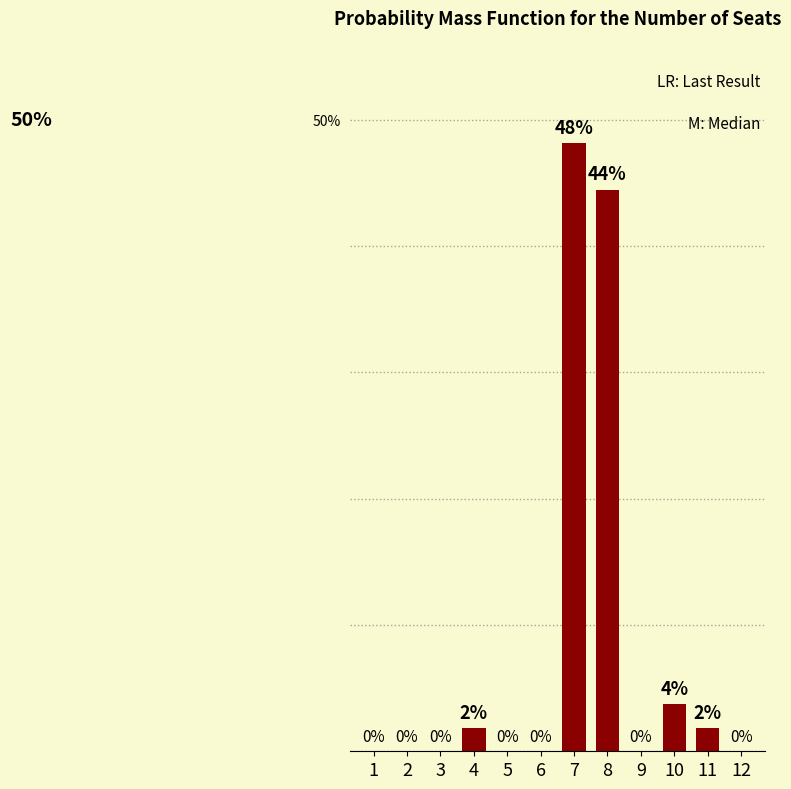

Where is the data nearest to the value 24?

10